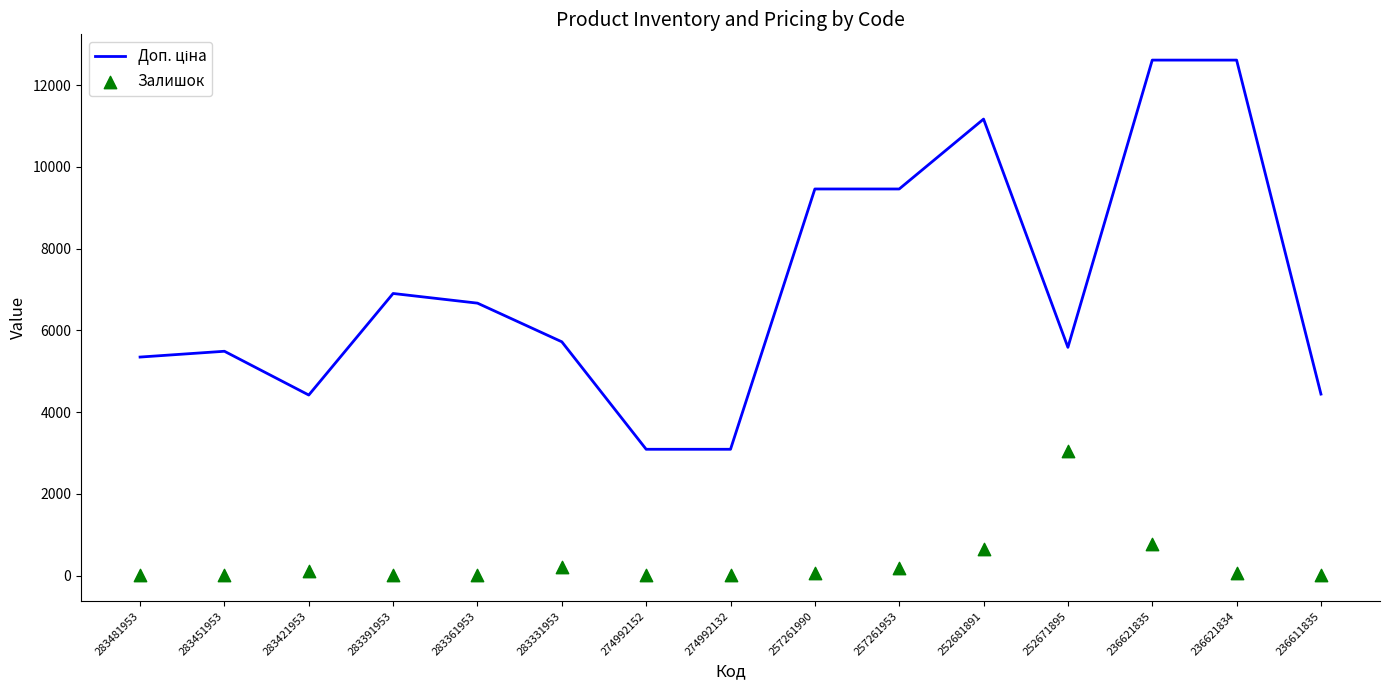

Which series contains the highest Y value?

Доп. ціна